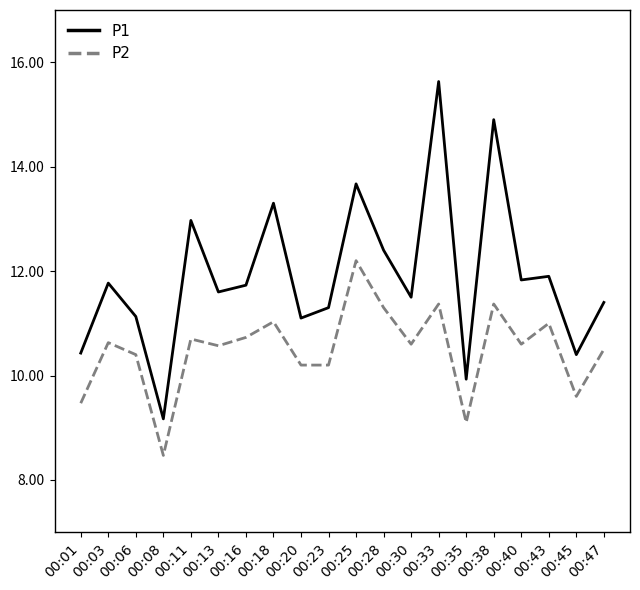

What is the total value across all series at 00:35?

19.0